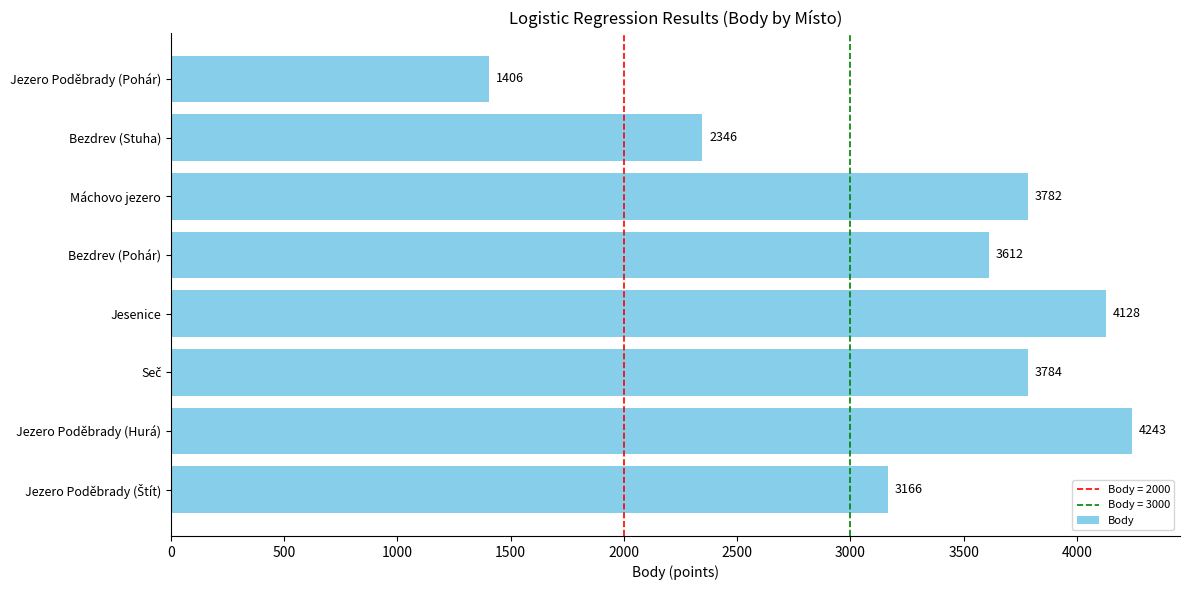

How many data points does each series have?

8